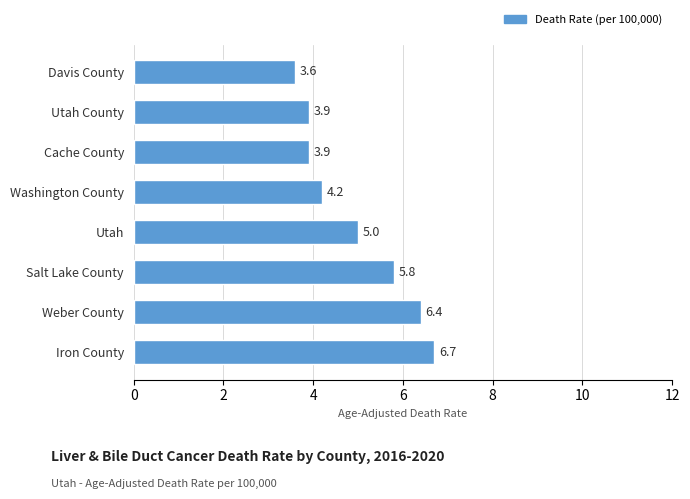

True or false: the data shows 3.6 at Davis County.

True